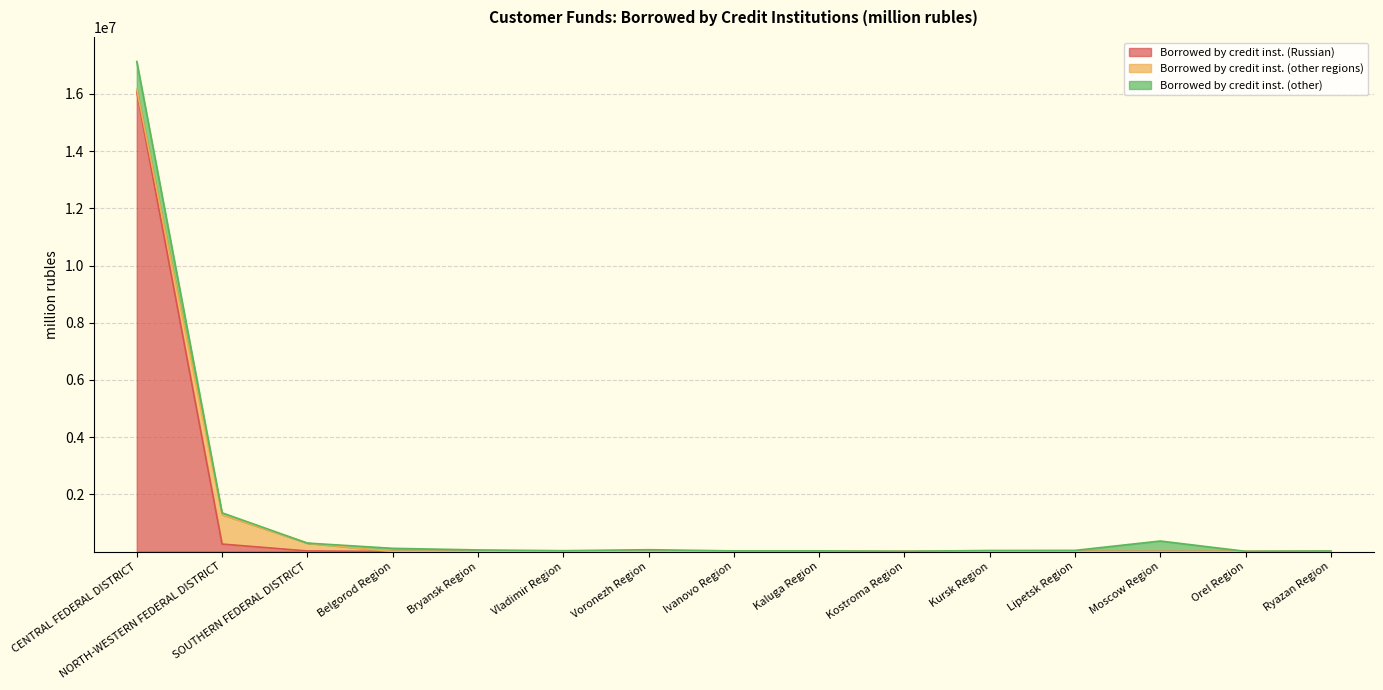

At which category does Borrowed by credit inst. (other) reach its first local peak?

Belgorod Region